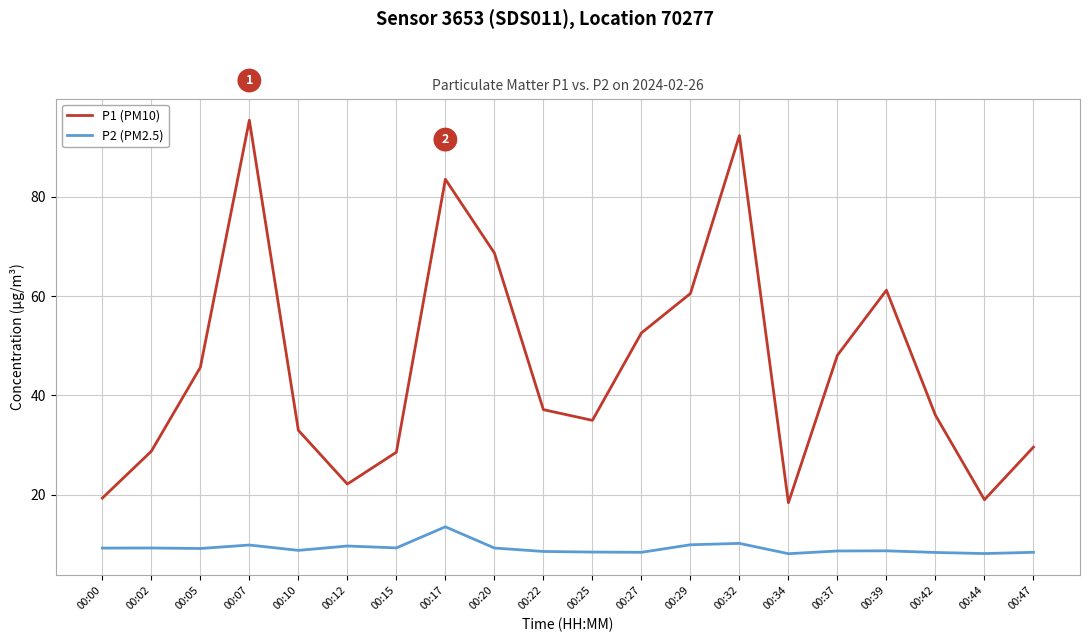

What is the sum of all P1 (PM10) values?

914.9